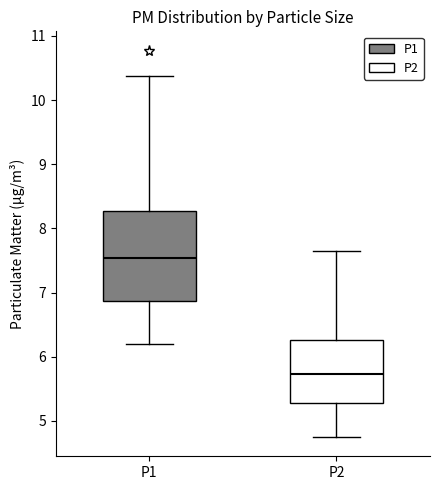

Comparing the boxes themselves (not the whiskers), which one is the tallest?

P1